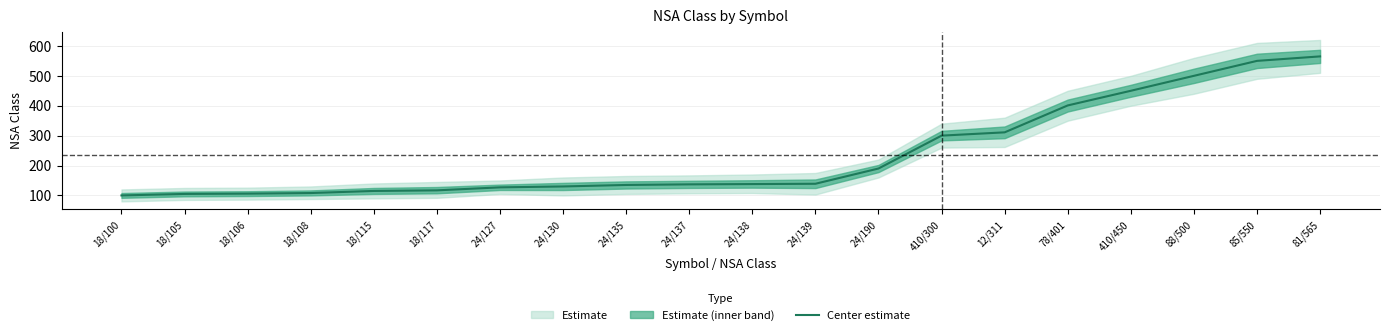

What is the difference between the maximum and second lowest values?

460